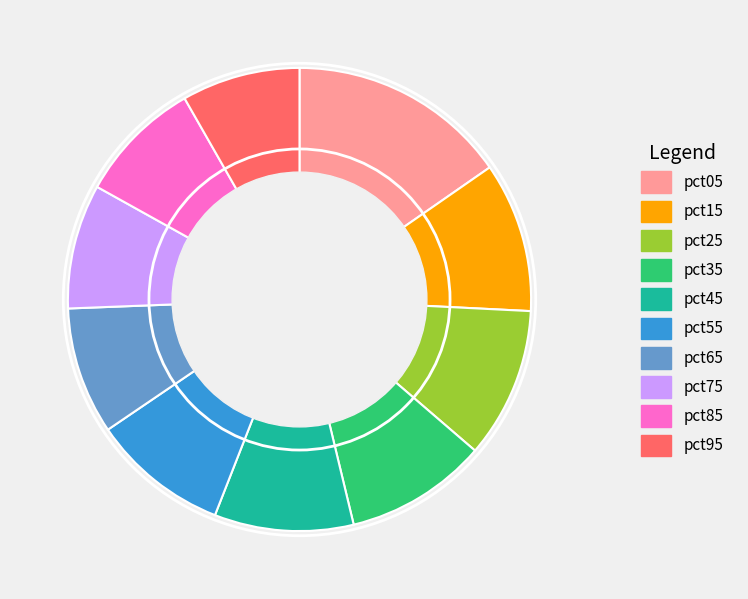

Is there a majority slice in this chart?

No